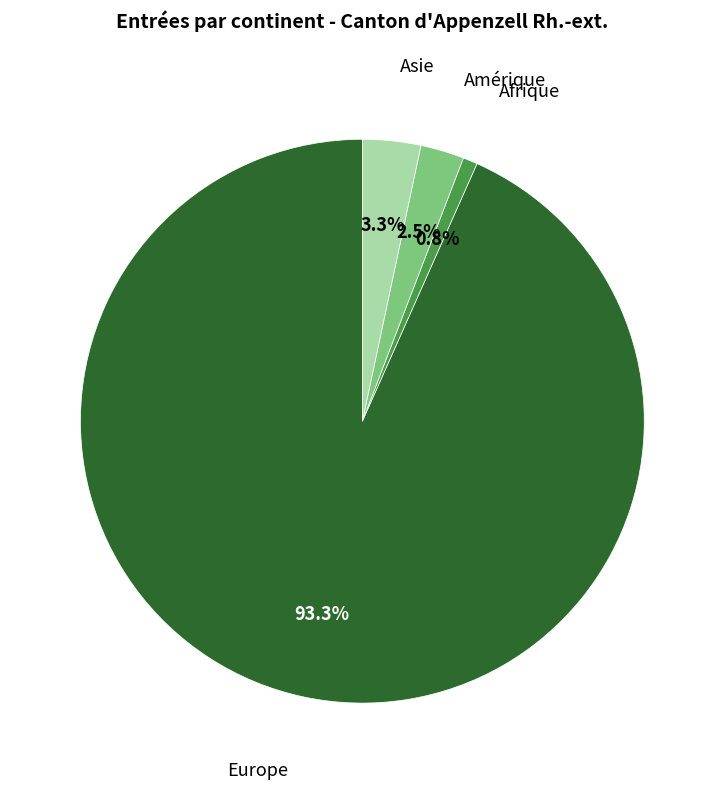

Count the number of slices in the pie.

4